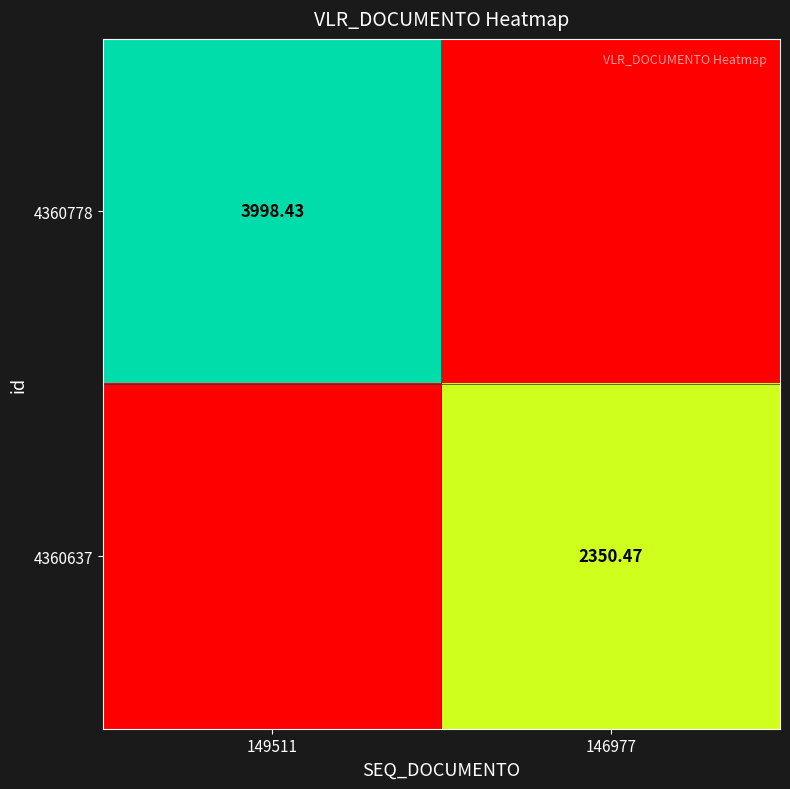

Which series has the largest total across all categories?

4360778